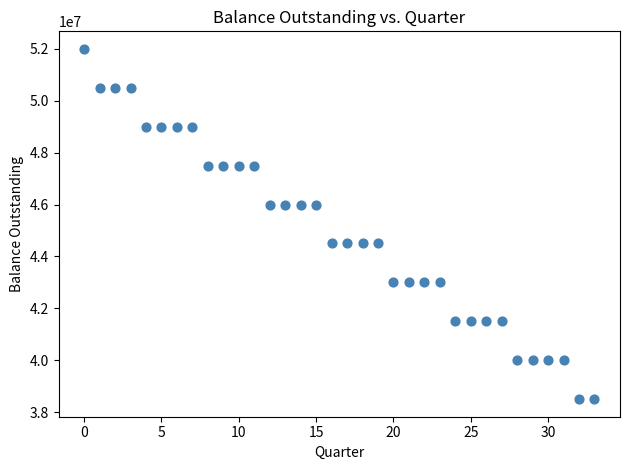

What is the range of Y values (max minus min)?

13500000